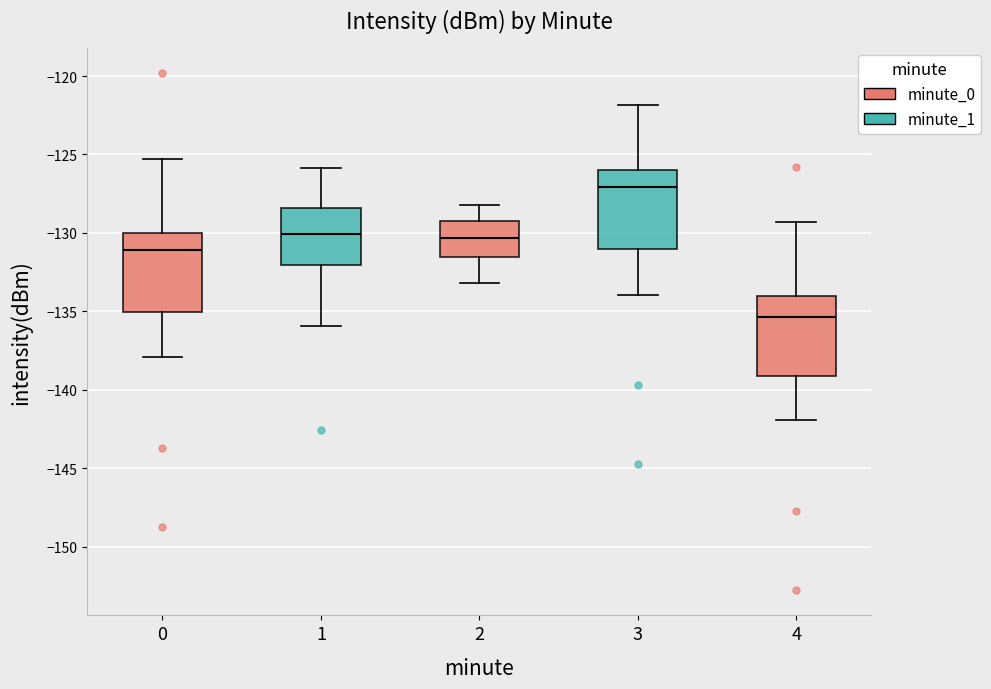

Reading left to right, transcribe this box plot: for each box, give where its median line is, the range the box spans, and where its two whiskers end, as read against the y-axis. The values are not printed on the chart, so give them approximately, as read against the axis.

0: median -131.0, box -135.0 to -130.0, whiskers -138.0 to -125.5
1: median -130.0, box -132.0 to -128.5, whiskers -136.0 to -126.0
2: median -130.5, box -131.5 to -129.5, whiskers -133.0 to -128.0
3: median -127.0, box -131.0 to -126.0, whiskers -134.0 to -122.0
4: median -135.5, box -139.0 to -134.0, whiskers -142.0 to -129.5